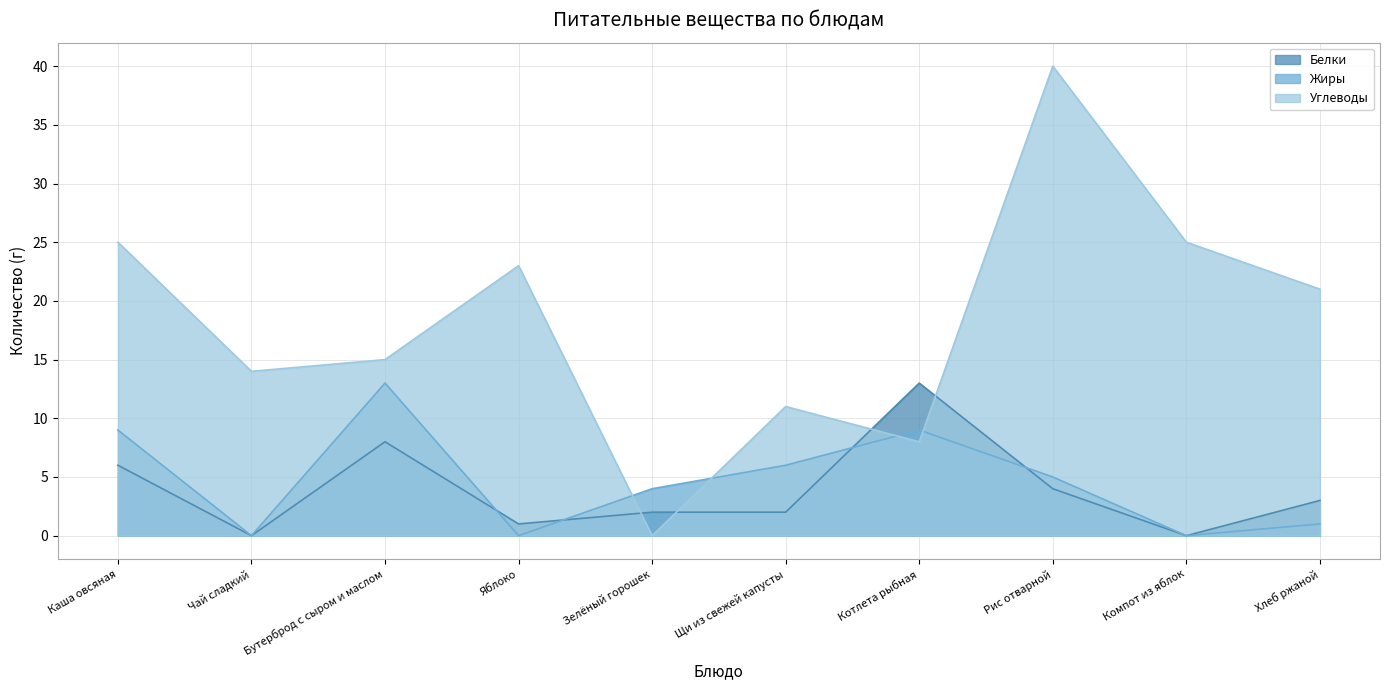

Read the Белки value at Котлета рыбная, to the nearest 5.

15